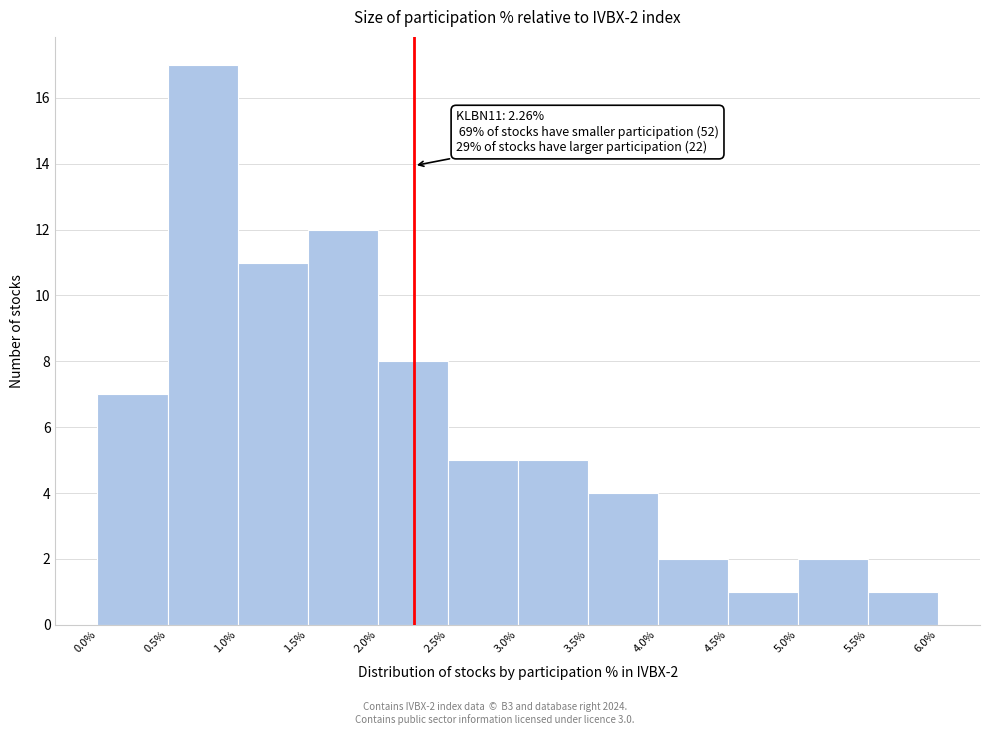

Over which range of the x-axis is the bar tallest?

0.5% to 1.0%